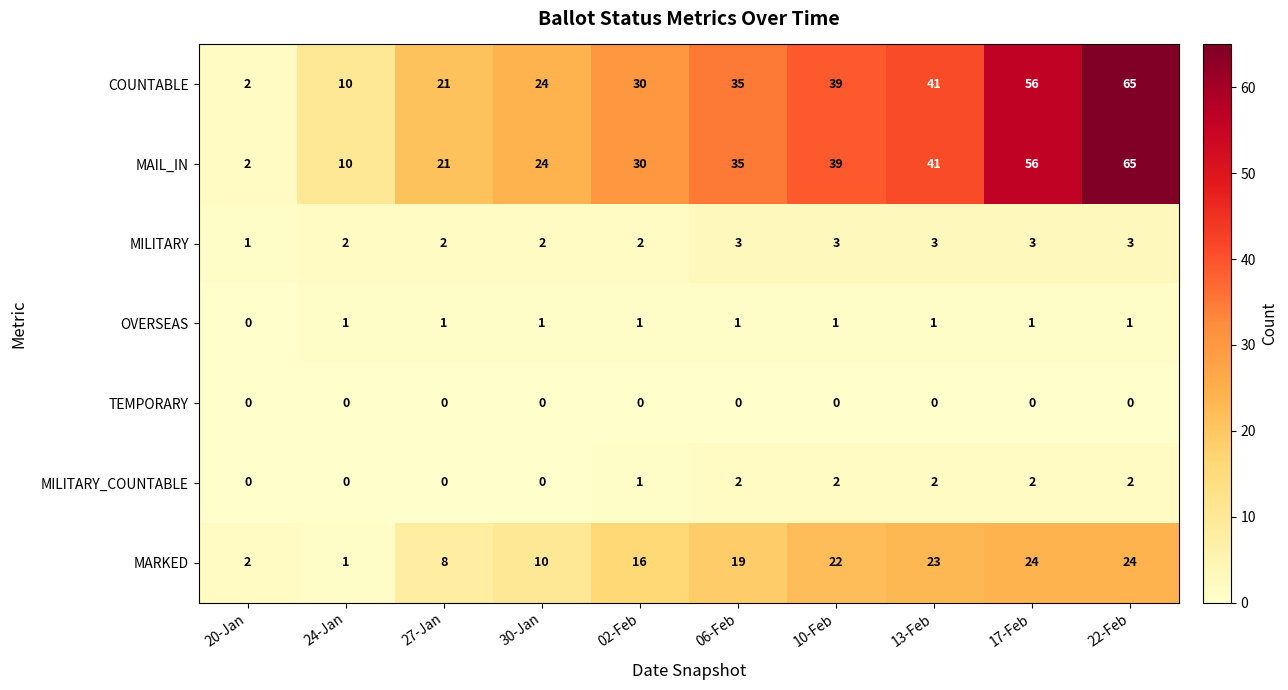

What is the sum of the MILITARY values at 20-Jan and 13-Feb?

4